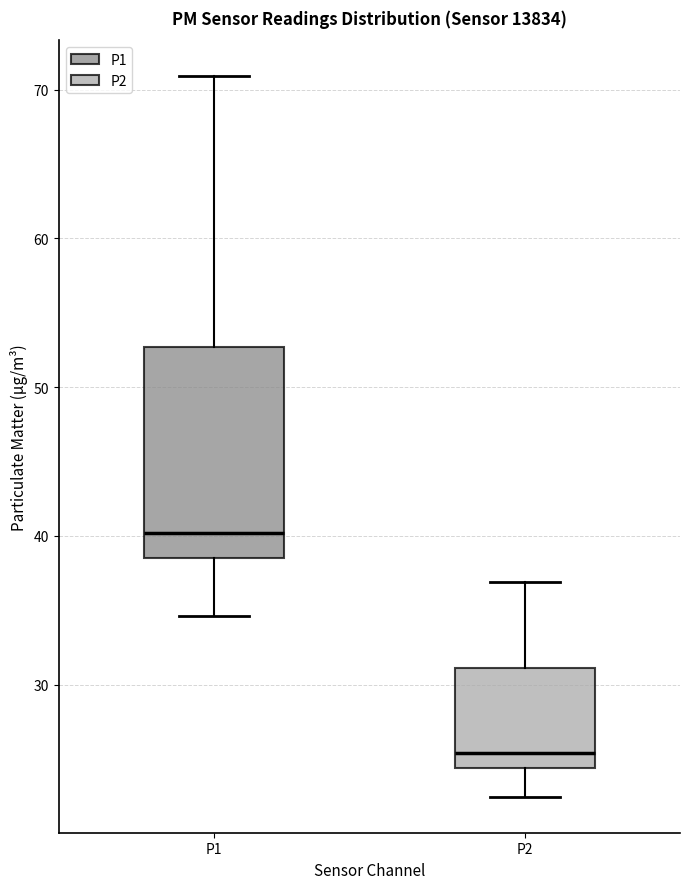

Reading left to right, transcribe this box plot: for each box, give where its median line is, the range the box spans, and where its two whiskers end, as read against the y-axis. The values are not printed on the chart, so give them approximately, as read against the axis.

P1: median 40, box 38 to 53, whiskers 35 to 71
P2: median 25, box 24 to 31, whiskers 22 to 37